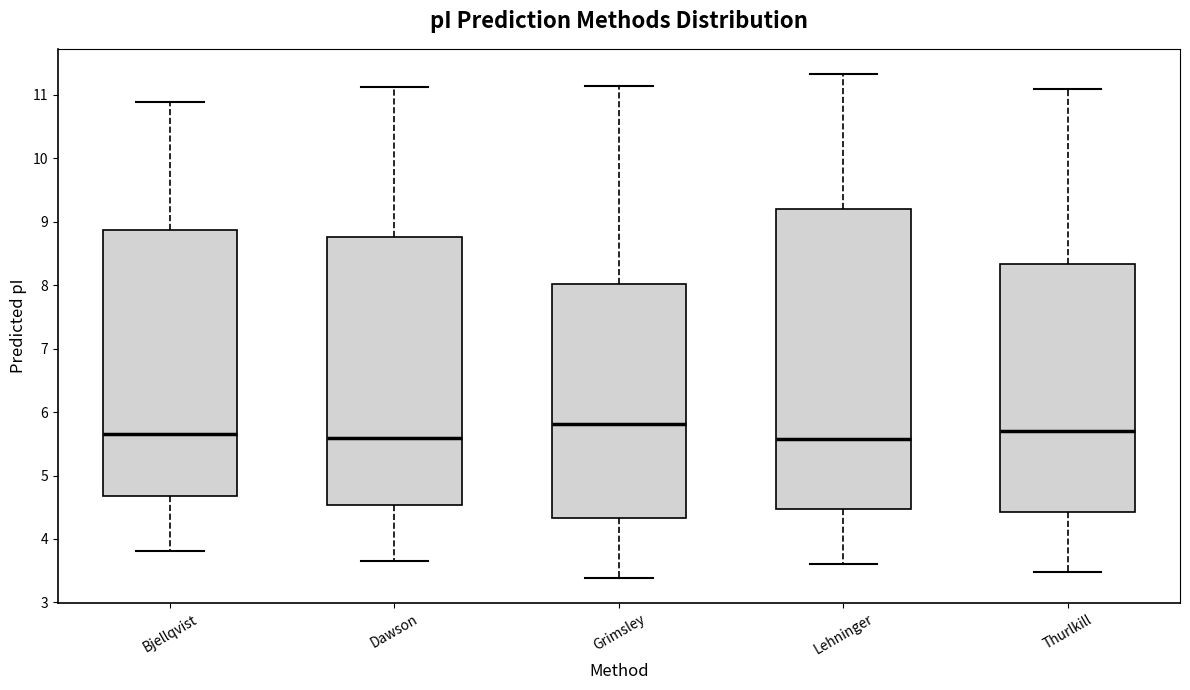

Reading left to right, transcribe this box plot: for each box, give where its median line is, the range the box spans, and where its two whiskers end, as read against the y-axis. The values are not printed on the chart, so give them approximately, as read against the axis.

Bjellqvist: median 5.7, box 4.7 to 8.9, whiskers 3.8 to 10.9
Dawson: median 5.6, box 4.5 to 8.8, whiskers 3.7 to 11.1
Grimsley: median 5.8, box 4.3 to 8.0, whiskers 3.4 to 11.1
Lehninger: median 5.6, box 4.5 to 9.2, whiskers 3.6 to 11.3
Thurlkill: median 5.7, box 4.4 to 8.3, whiskers 3.5 to 11.1